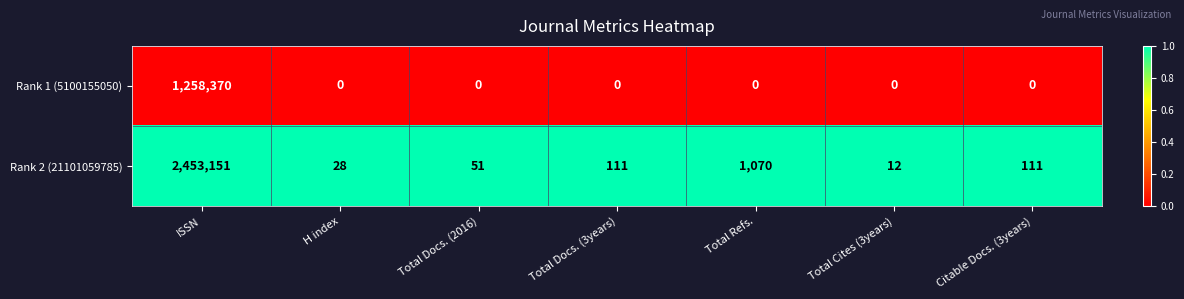

Count the number of data series in this chart.

2